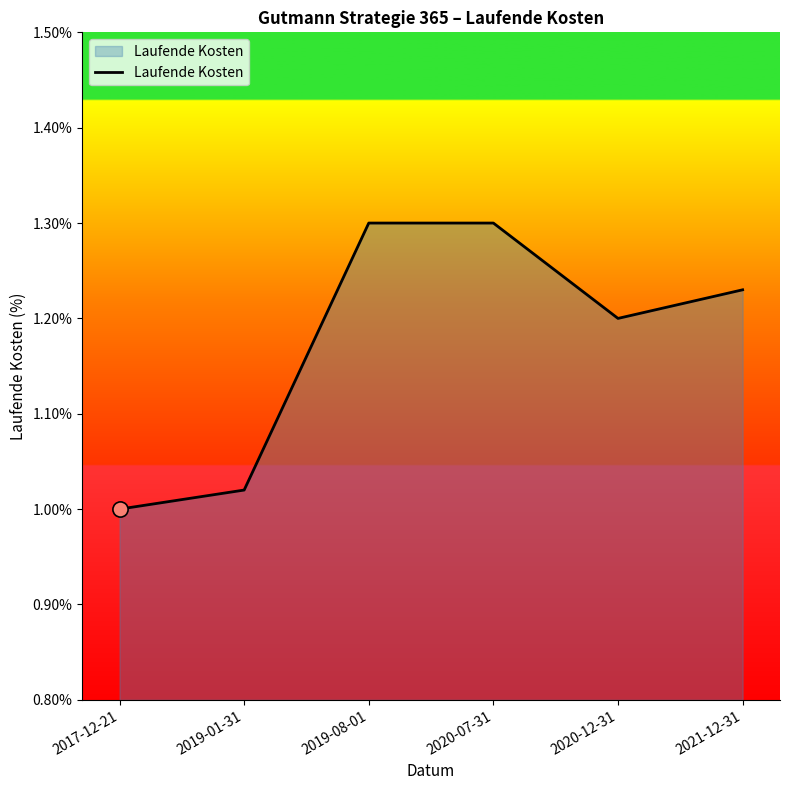

What is the change in value from 2019-08-01 to 2021-12-31?

-0.1